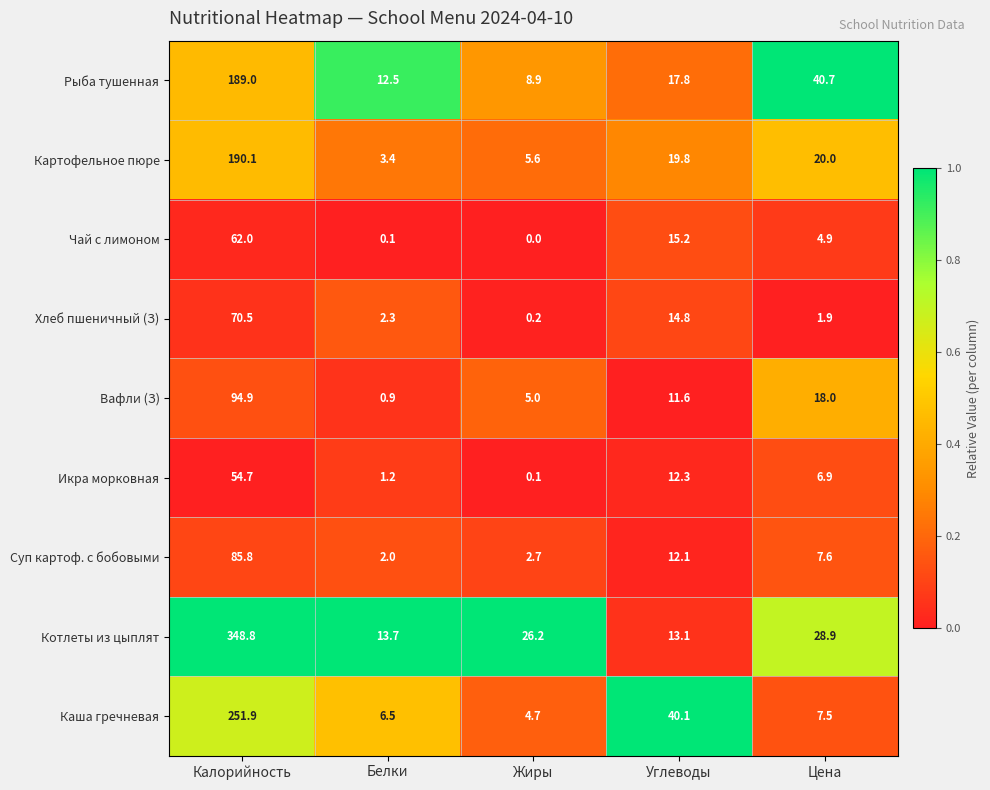

Which category has the highest value in the Картофельное пюре series?

Калорийность